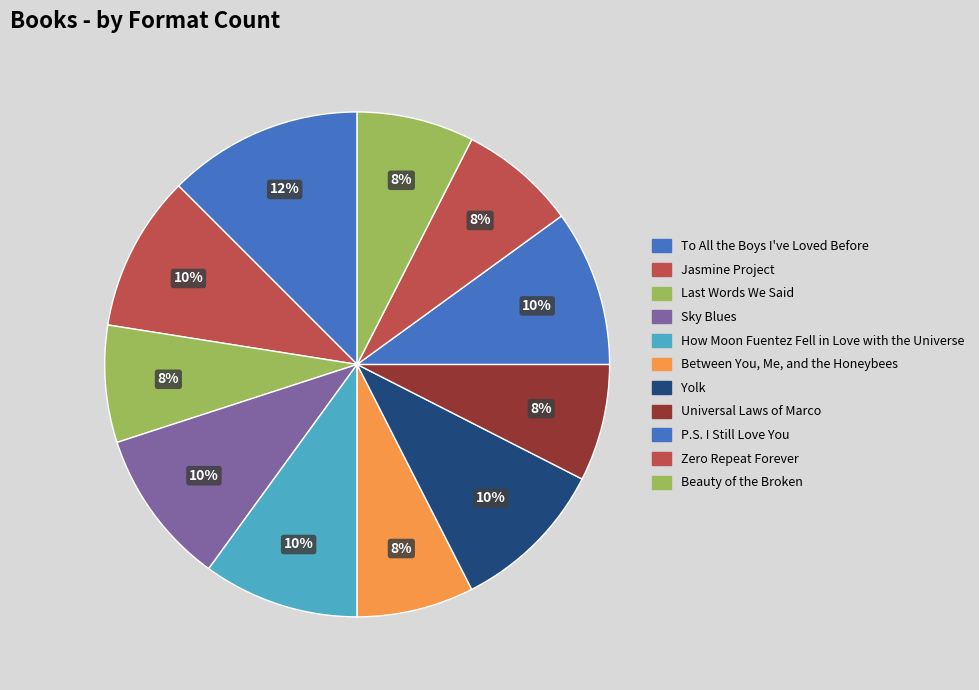

Which category has the biggest portion of the pie?

To All the Boys I've Loved Before